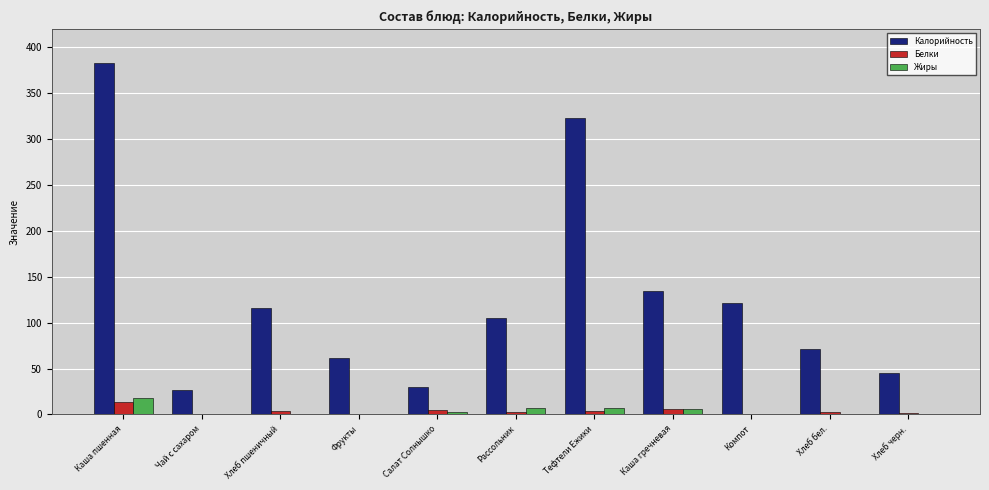

How many values in the Жиры series exceed 0?

10